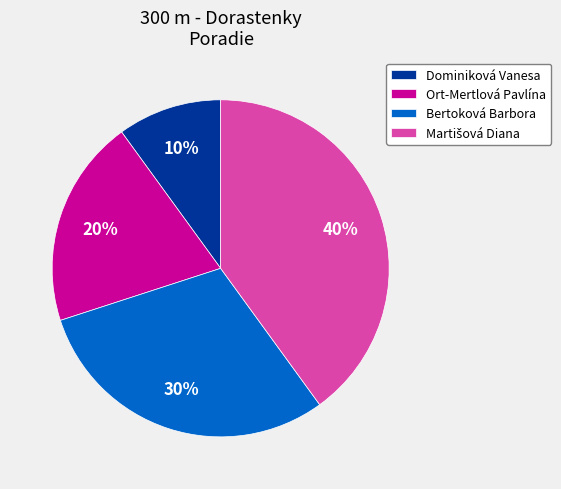

Is Dominiková Vanesa the majority of the pie?

No